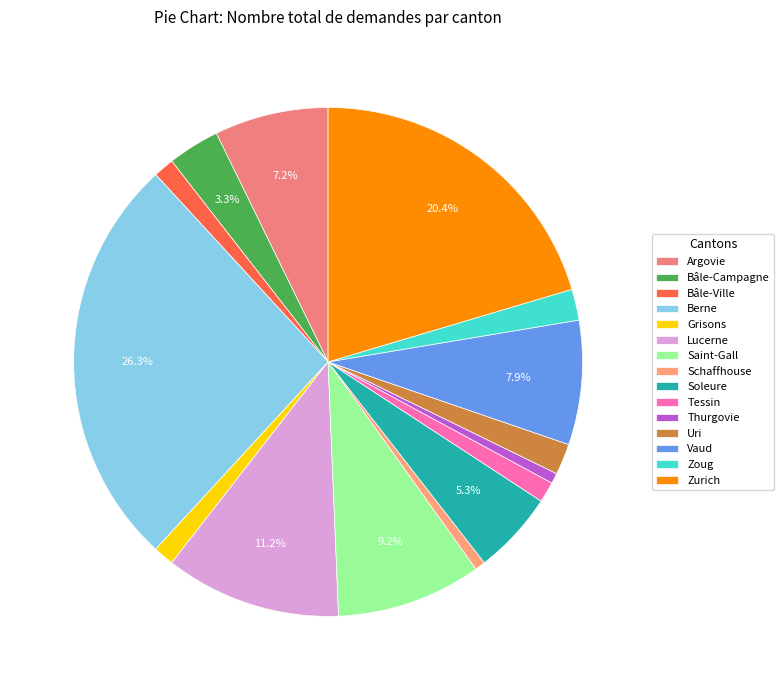

What is the total percentage of Thurgovie and Bâle-Campagne?

3.9%